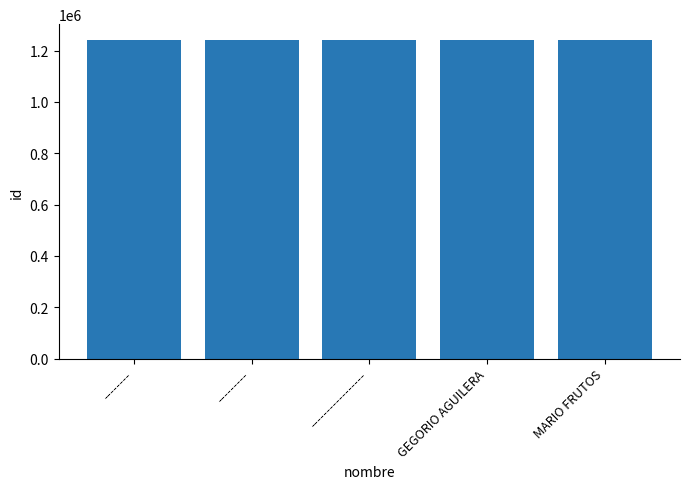

The chart shows a value of 1683425 at GEGORIO AGUILERA. True or false?

False